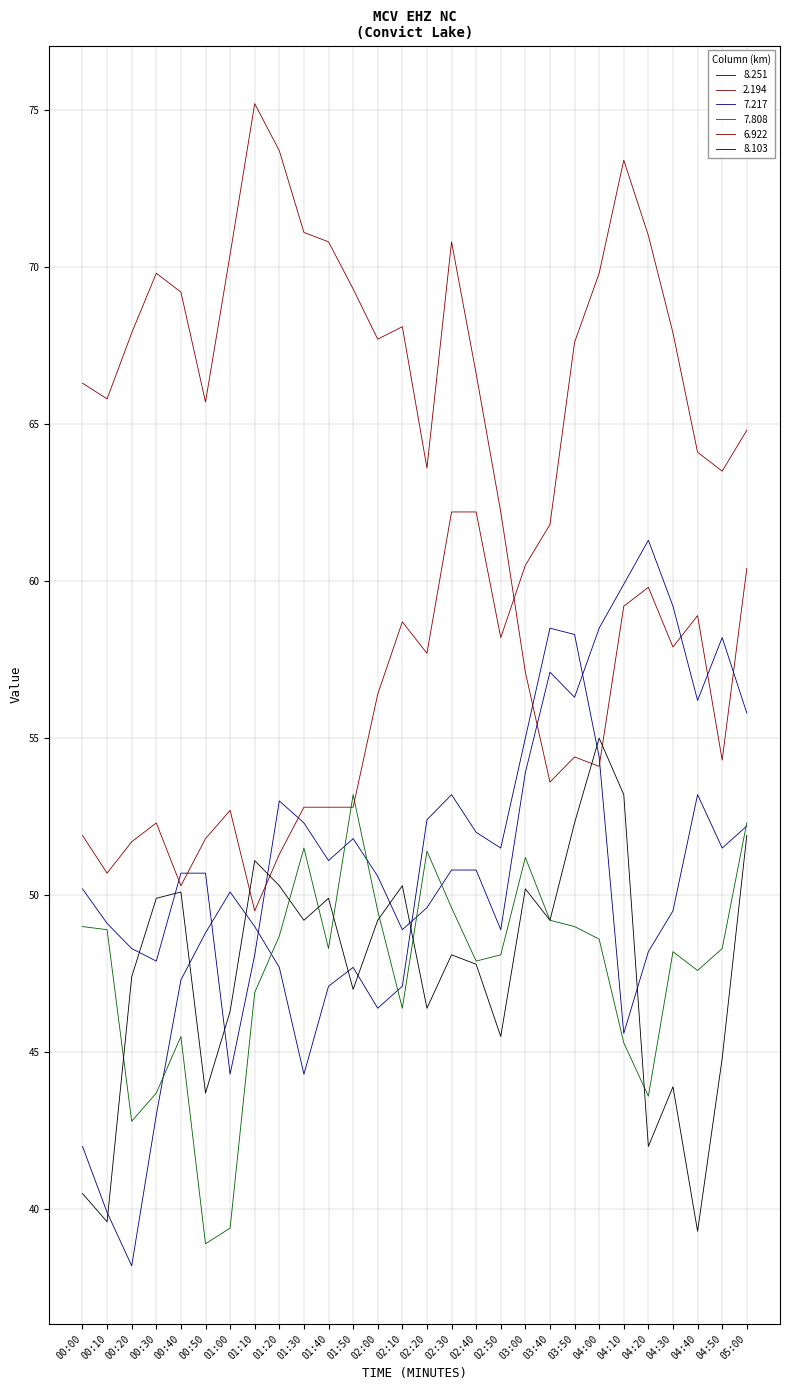

Reading right to left, list all the values displayed in this chart.

8.251: 52.2	51.5	53.2	49.5	48.2	45.6	54.4	58.3	58.5	55.0	51.5	52.0	53.2	52.4	47.1	46.4	47.7	47.1	44.3	47.7	49.0	50.1	48.8	47.3	43.0	38.2	39.9	42.0
2.194: 60.4	54.3	58.9	57.9	59.8	59.2	54.1	54.4	53.6	57.1	62.2	66.6	70.8	63.6	68.1	67.7	69.3	70.8	71.1	73.7	75.2	70.4	65.7	69.2	69.8	67.9	65.8	66.3
7.217: 55.8	58.2	56.2	59.2	61.3	59.9	58.5	56.3	57.1	53.9	48.9	50.8	50.8	49.6	48.9	50.6	51.8	51.1	52.3	53.0	48.1	44.3	50.7	50.7	47.9	48.3	49.1	50.2
7.808: 52.3	48.3	47.6	48.2	43.6	45.3	48.6	49.0	49.2	51.2	48.1	47.9	49.6	51.4	46.4	49.5	53.2	48.3	51.5	48.7	46.9	39.4	38.9	45.5	43.7	42.8	48.9	49.0
6.922: 64.8	63.5	64.1	67.9	71.0	73.4	69.8	67.6	61.8	60.5	58.2	62.2	62.2	57.7	58.7	56.4	52.8	52.8	52.8	51.3	49.5	52.7	51.8	50.3	52.3	51.7	50.7	51.9
8.103: 51.9	44.8	39.3	43.9	42.0	53.2	55.0	52.3	49.2	50.2	45.5	47.8	48.1	46.4	50.3	49.2	47.0	49.9	49.2	50.3	51.1	46.3	43.7	50.1	49.9	47.4	39.6	40.5